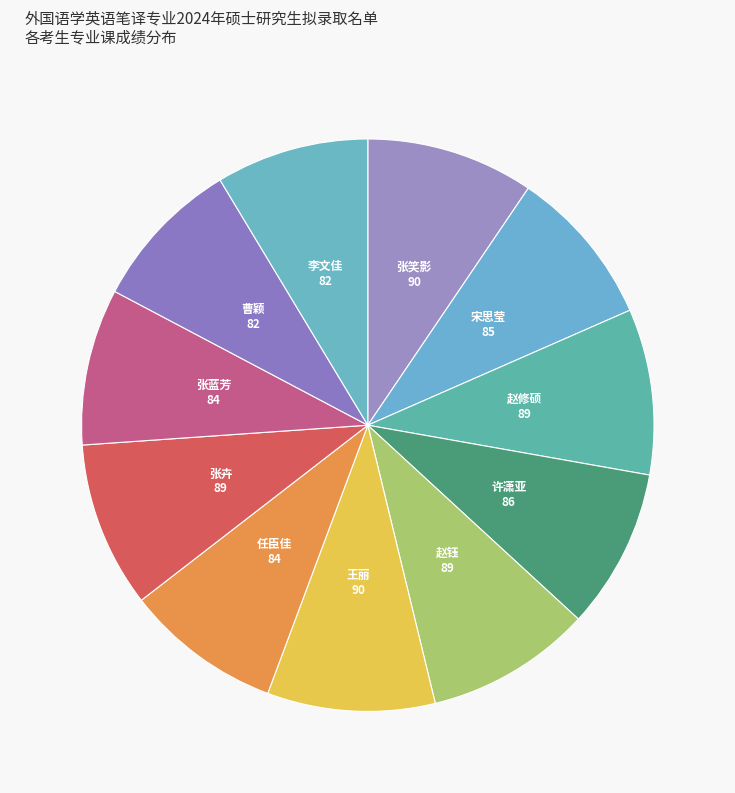

How many segments does this pie chart have?

11